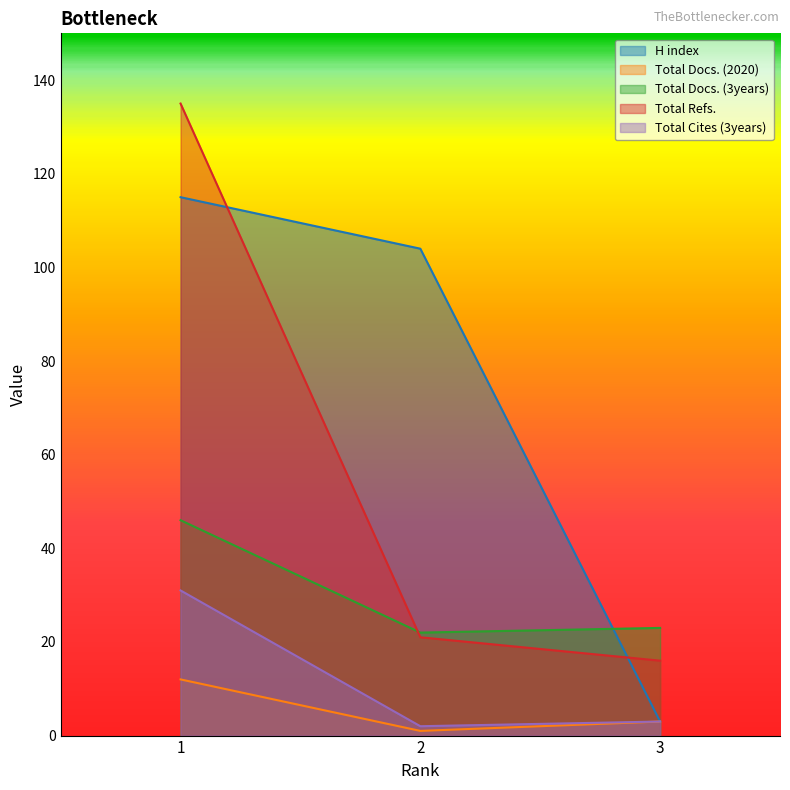

List the labels in order of Total Docs. (3years) value, largest first.

1, 3, 2